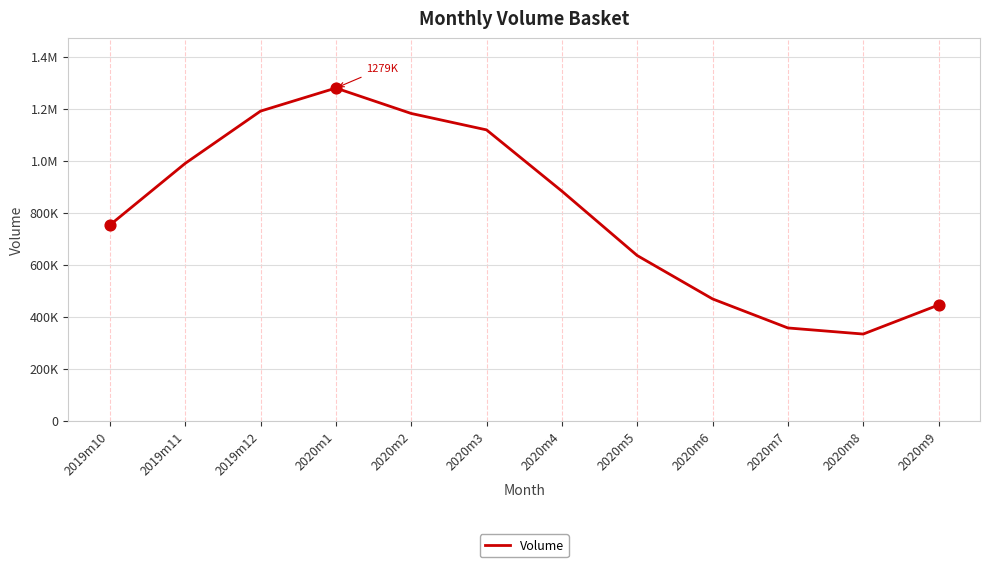

What is the change in value from 2019m12 to 2020m3?

-72180.7